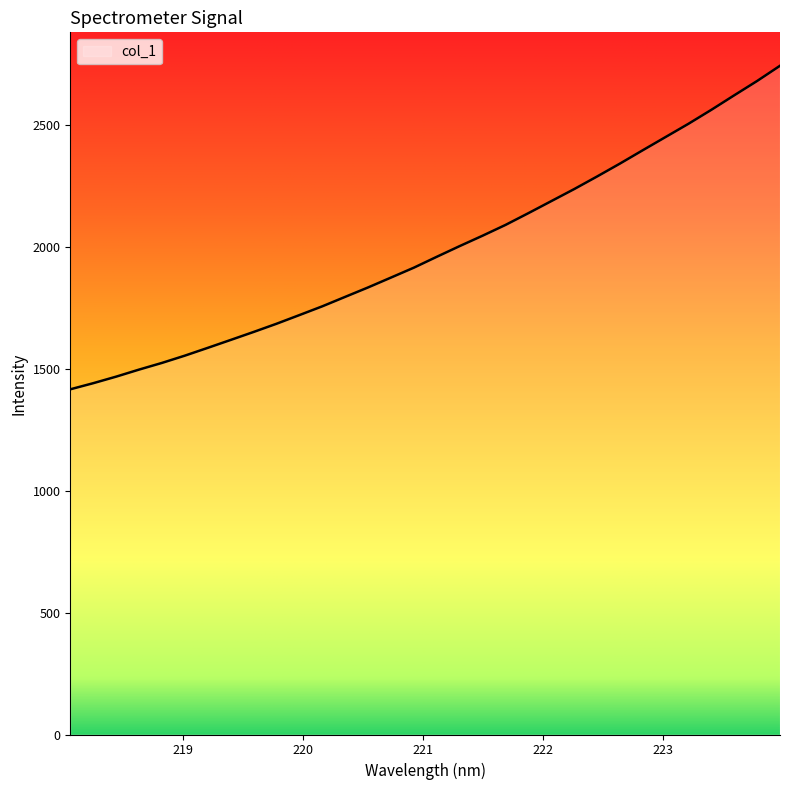

What is the maximum value shown in the chart?

2743.7